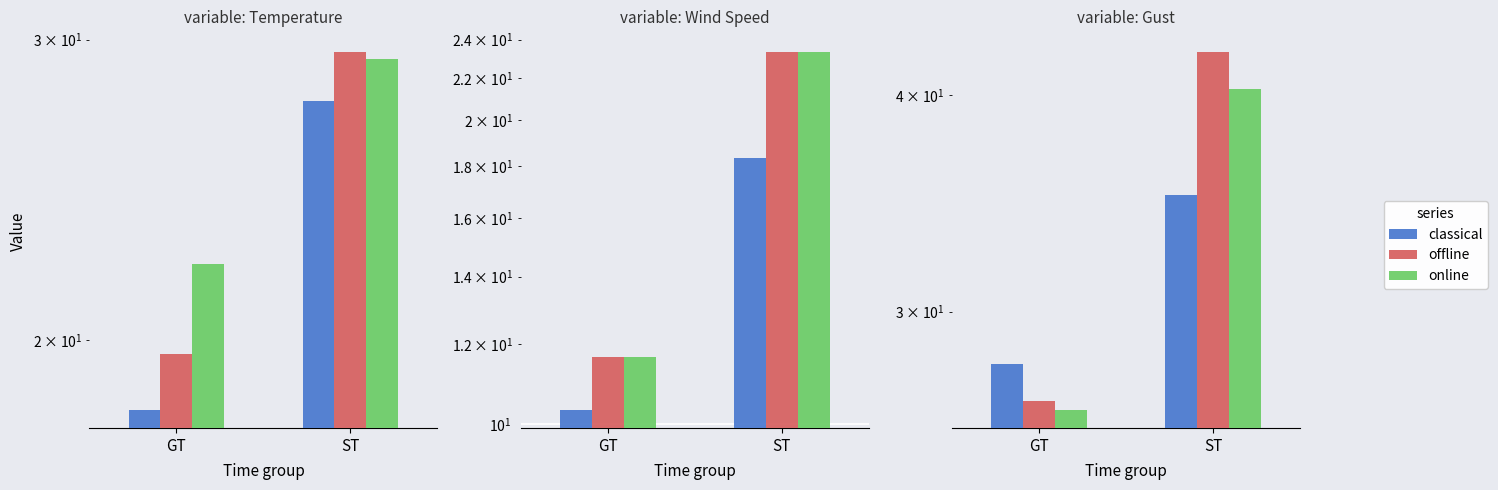

Which series has the largest range (max minus min)?

offline